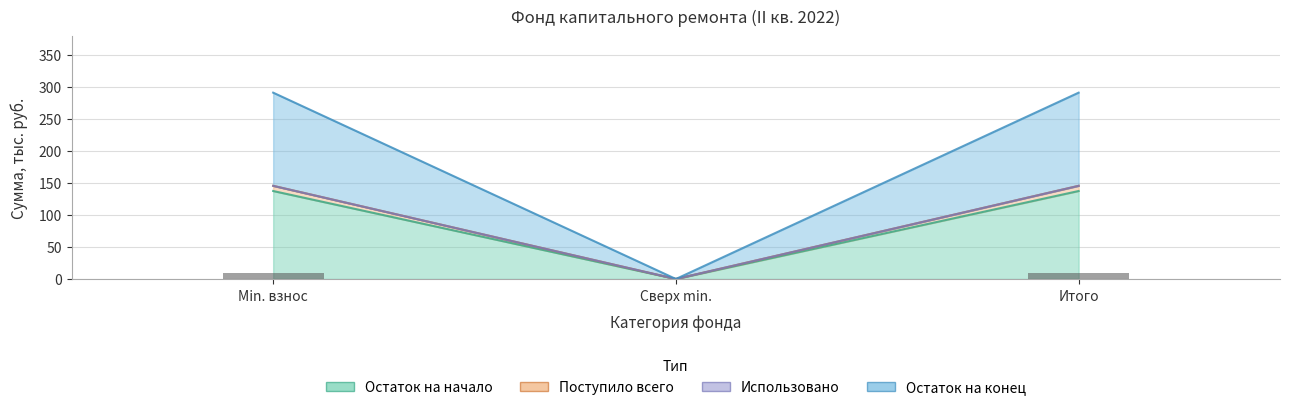

What is the difference between the second highest and minimum values in the Остаток на конец series?

145.4